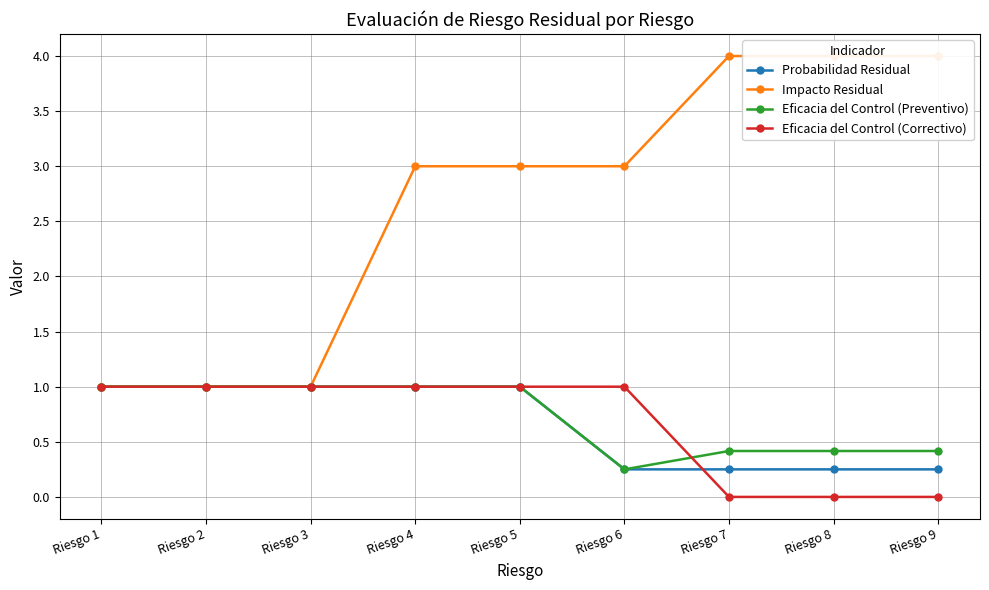

Which category has the lowest value in the Eficacia del Control (Correctivo) series?

Riesgo 7